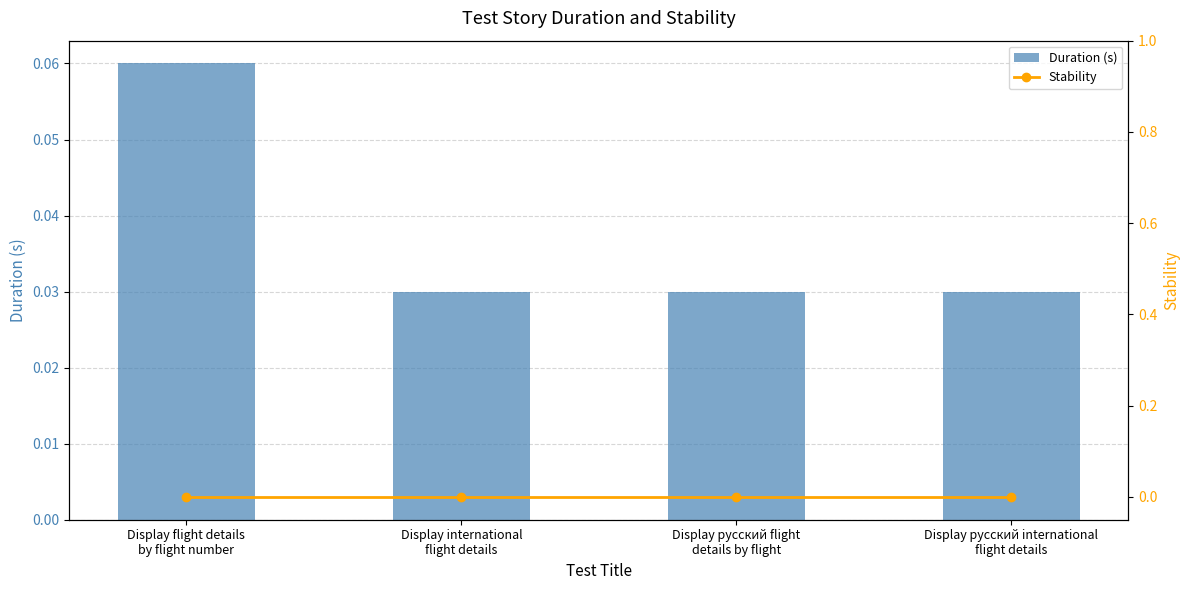

Reading right to left, what are all the values shown in this chart?

Duration (s): 0.0	0.0	0.0	0.1
Stability: 0.0	0.0	0.0	0.0